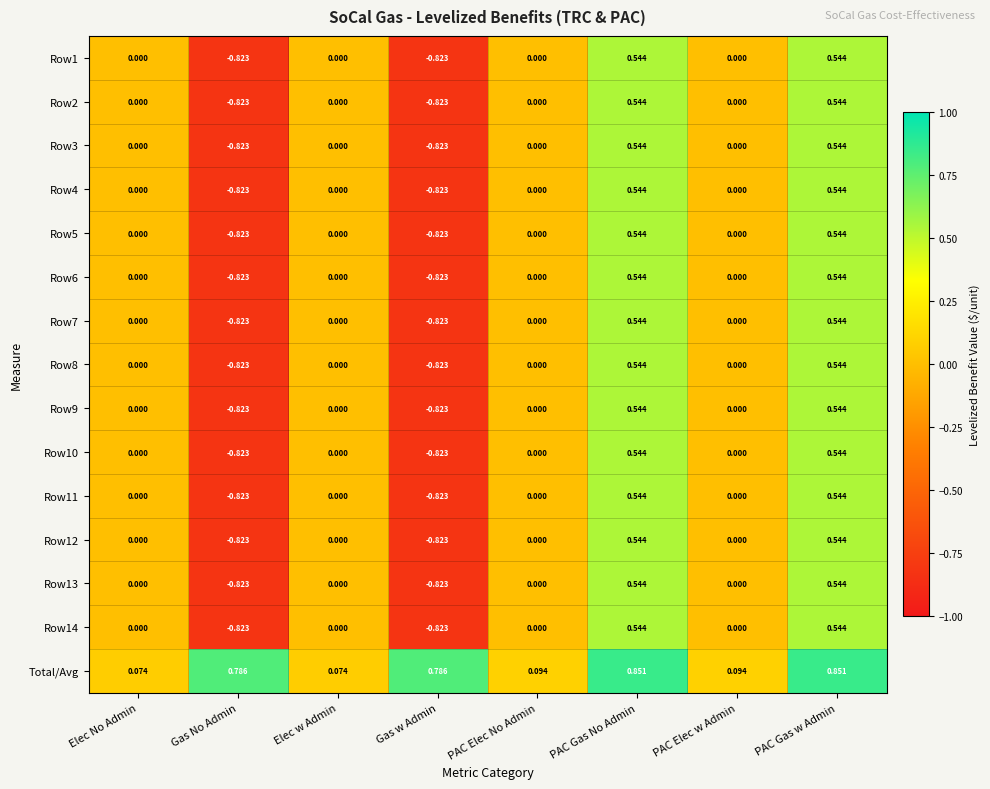

Which series has the largest total across all categories?

Total/Avg